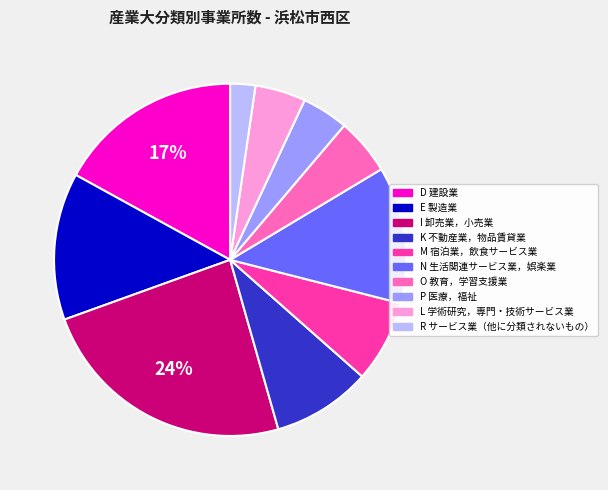

Combined, do R サービス業（他に分類されないもの） and K 不動産業，物品賃貸業 account for over 50%?

No